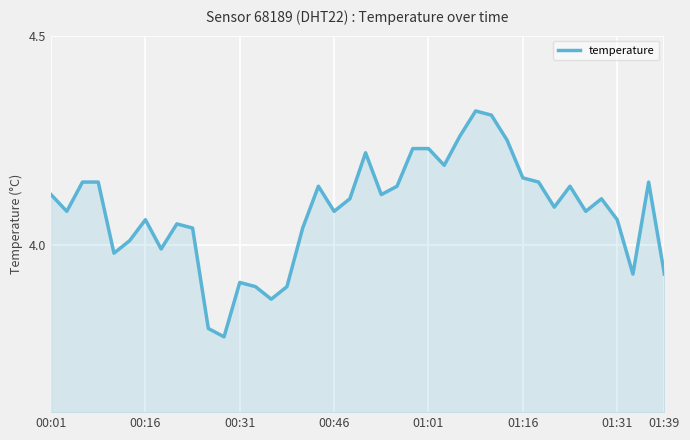

Does the chart have visible grid lines?

Yes